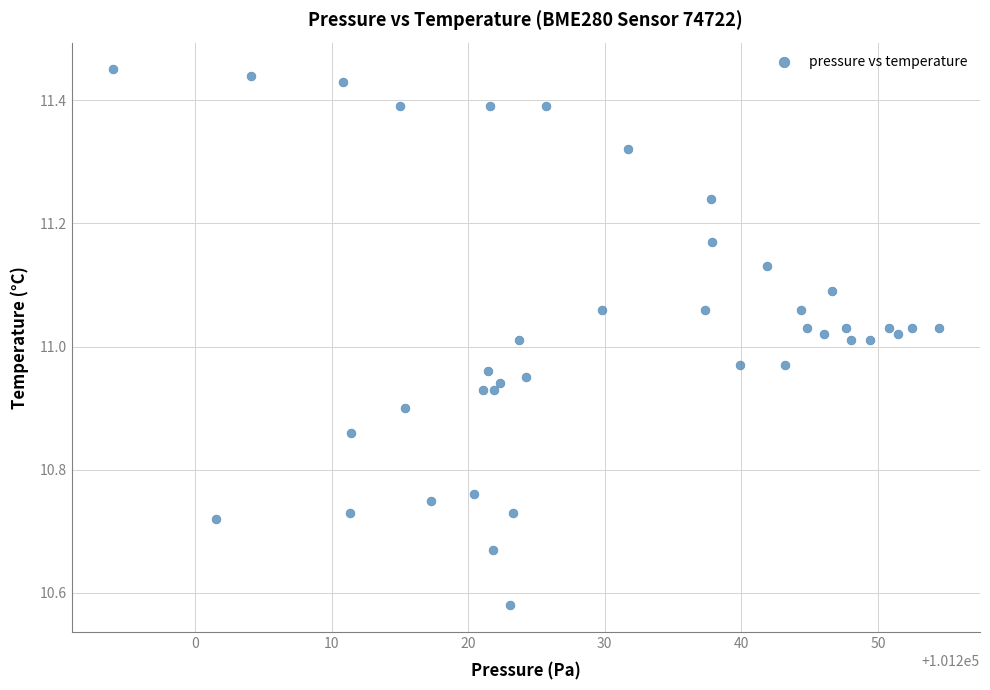

What is the range of Y values (max minus min)?

0.9